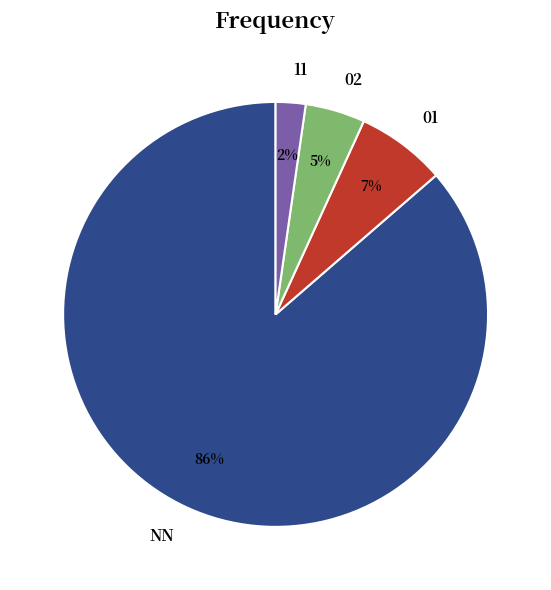

How many segments does this pie chart have?

4